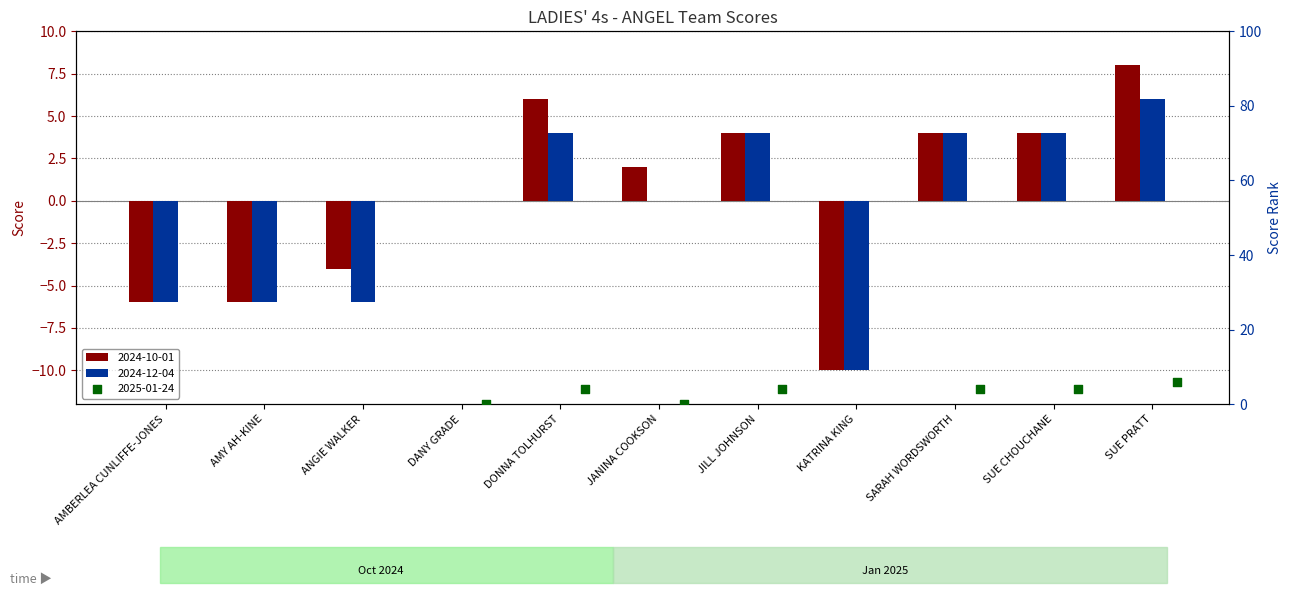

Which series contains the highest Y value?

2024-10-01